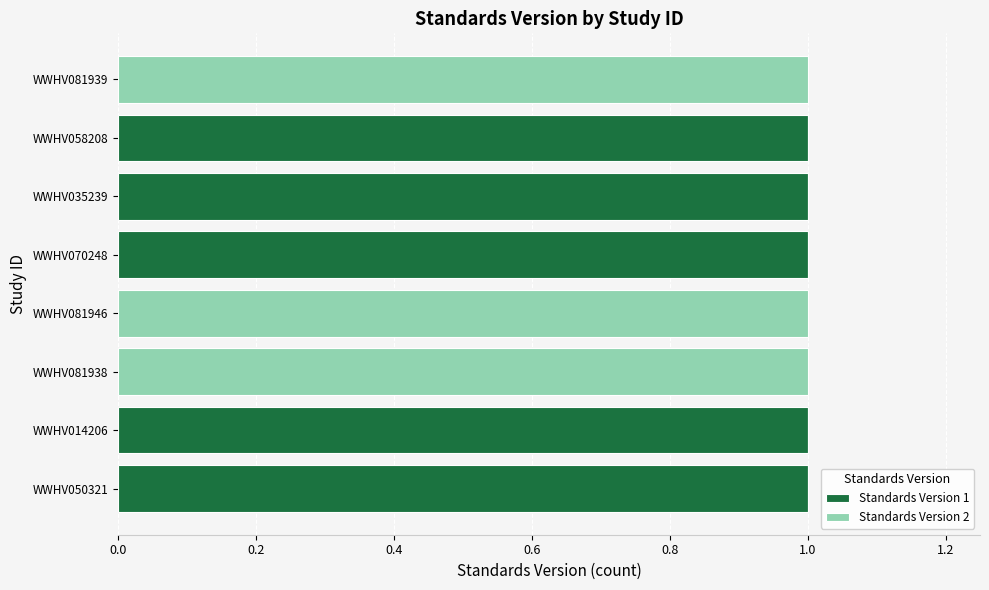

Is it true that Standards Version 1 equals 0 at WWHV081938?

True